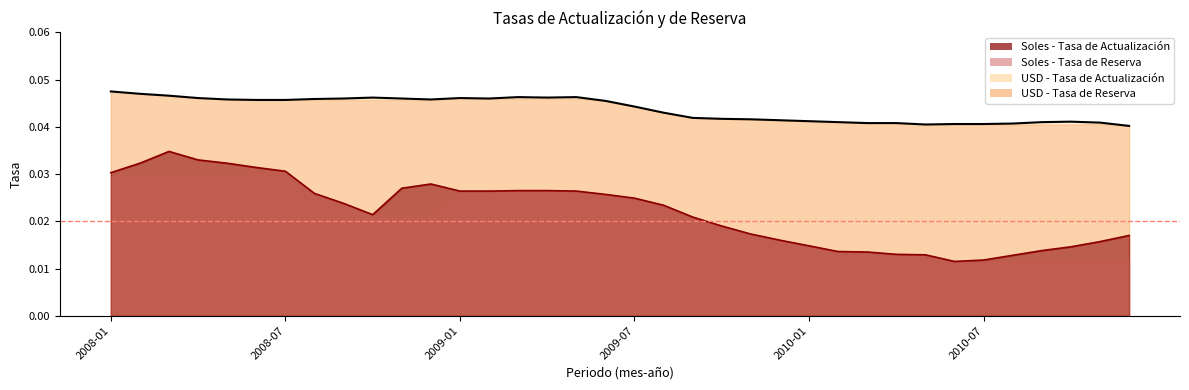

How many lines are shown in the chart?

4